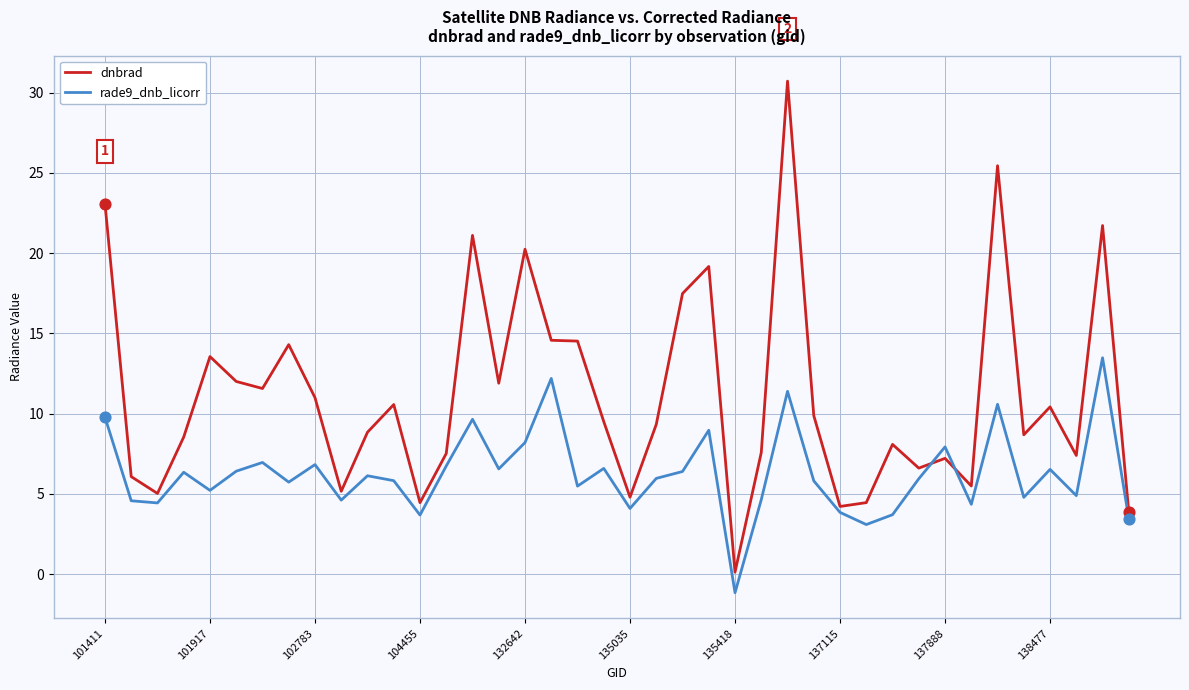

Which series has the largest total across all categories?

dnbrad